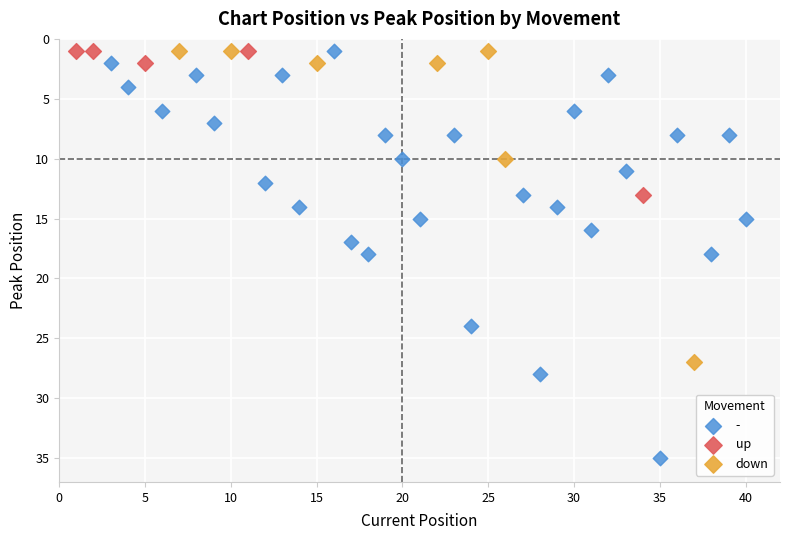

Which series contains the highest Y value?

-